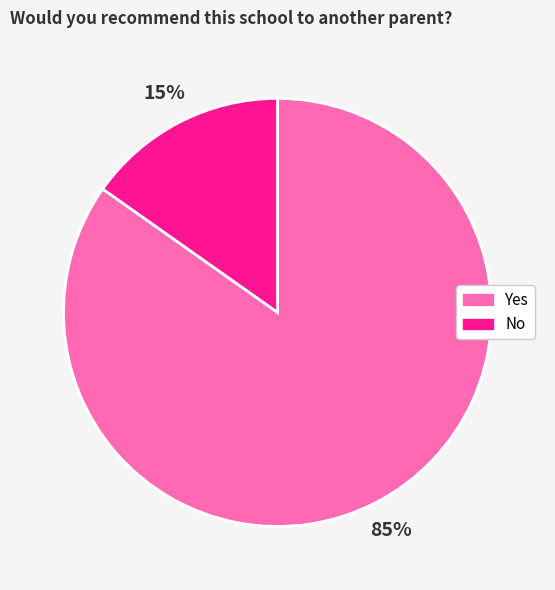

The Yes slice represents 85% of the pie. True or false?

True